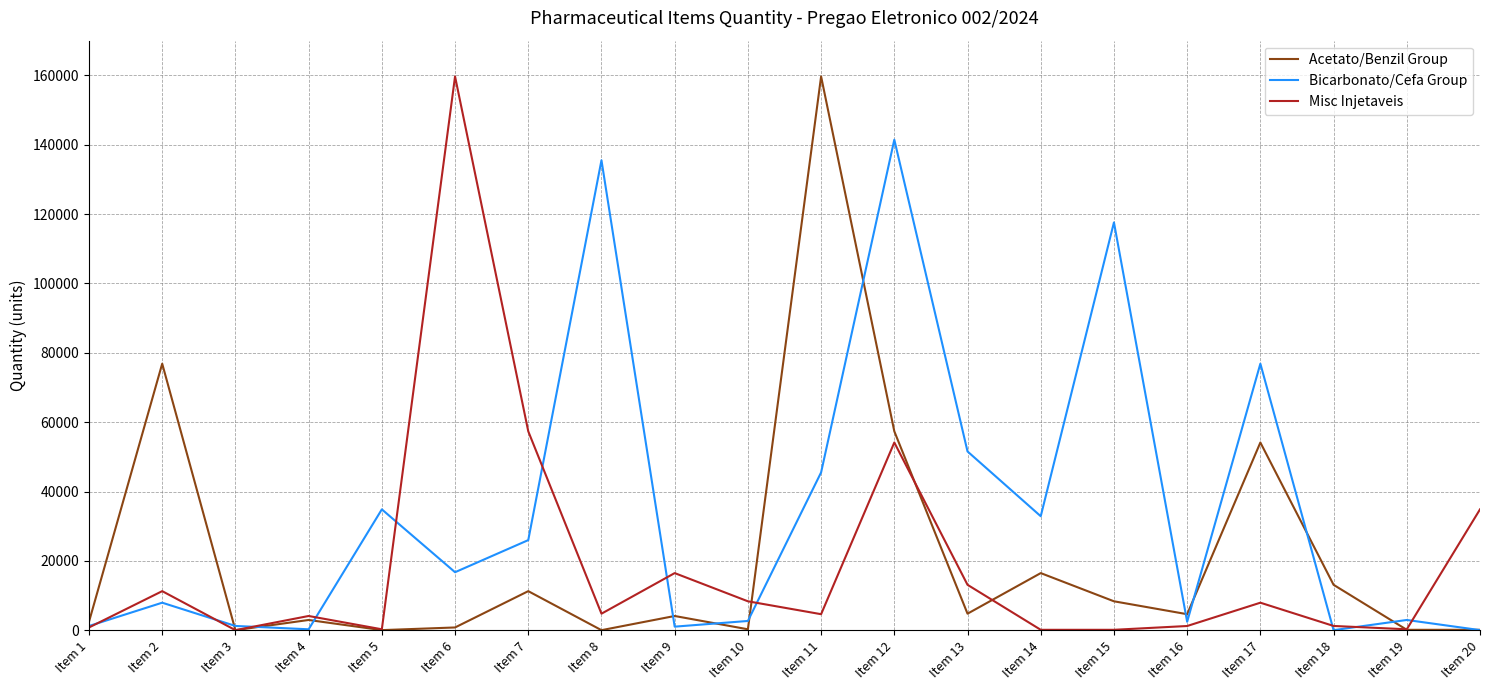

Between Item 4 and Item 20, which series saw the biggest shift?

Misc Injetaveis